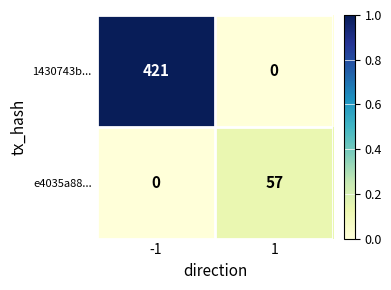

Which series has the largest range (max minus min)?

1430743b...